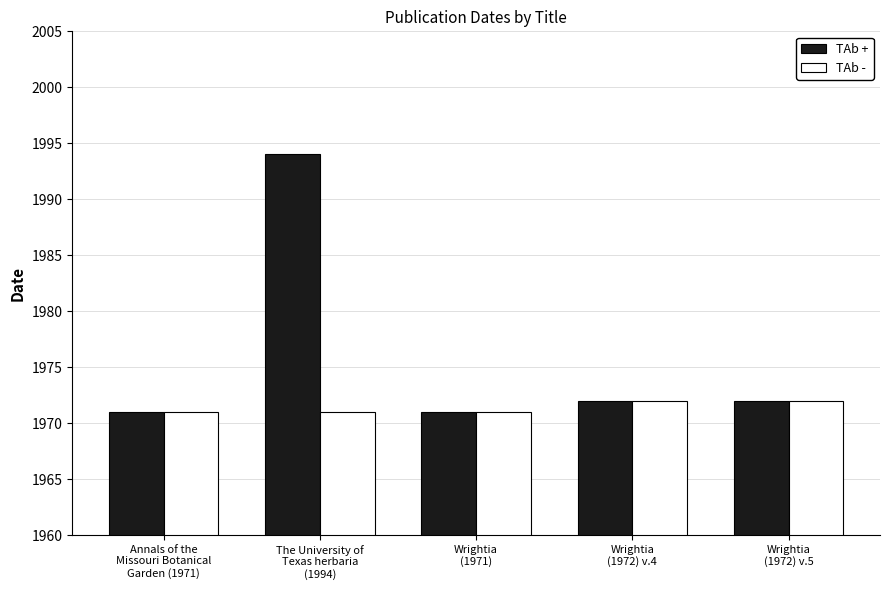

Count the number of categories in the chart.

5